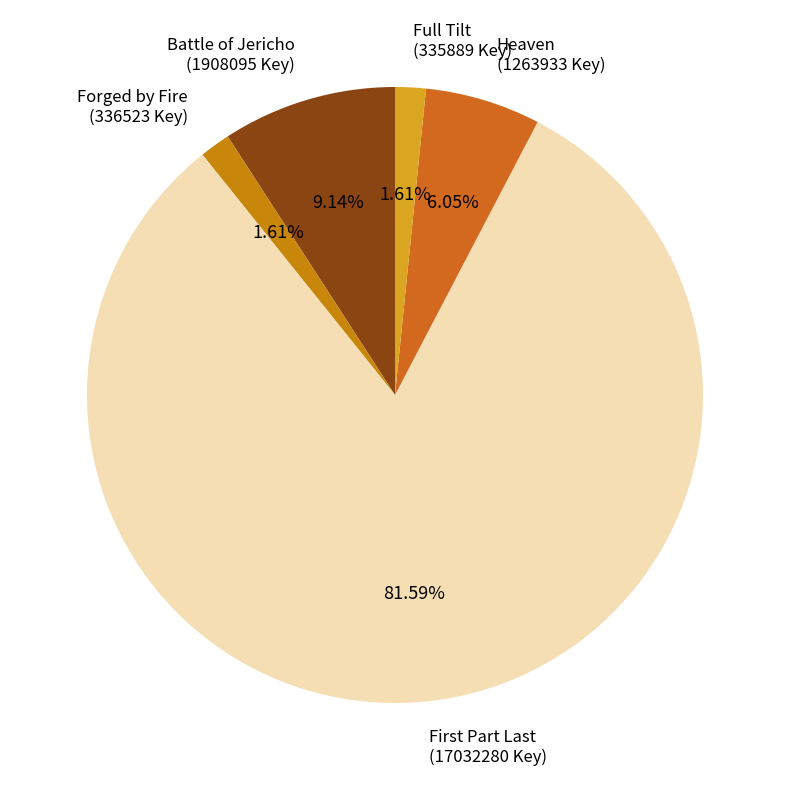

Count the number of slices in the pie.

5